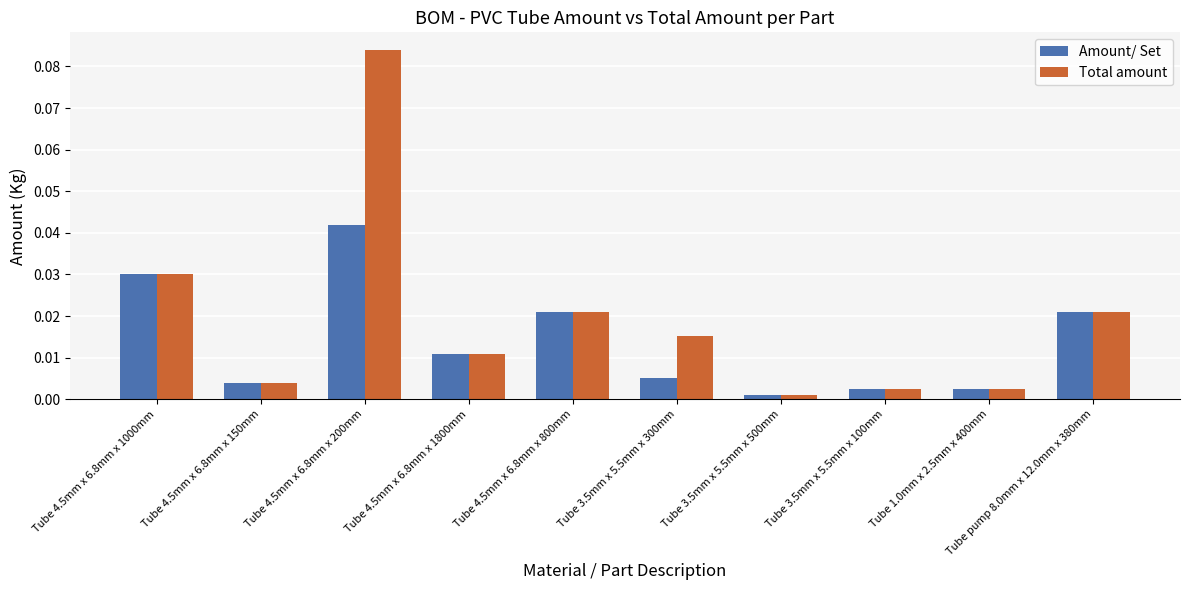

Rank the series by their maximum value, from lowest to highest.

Amount/ Set, Total amount